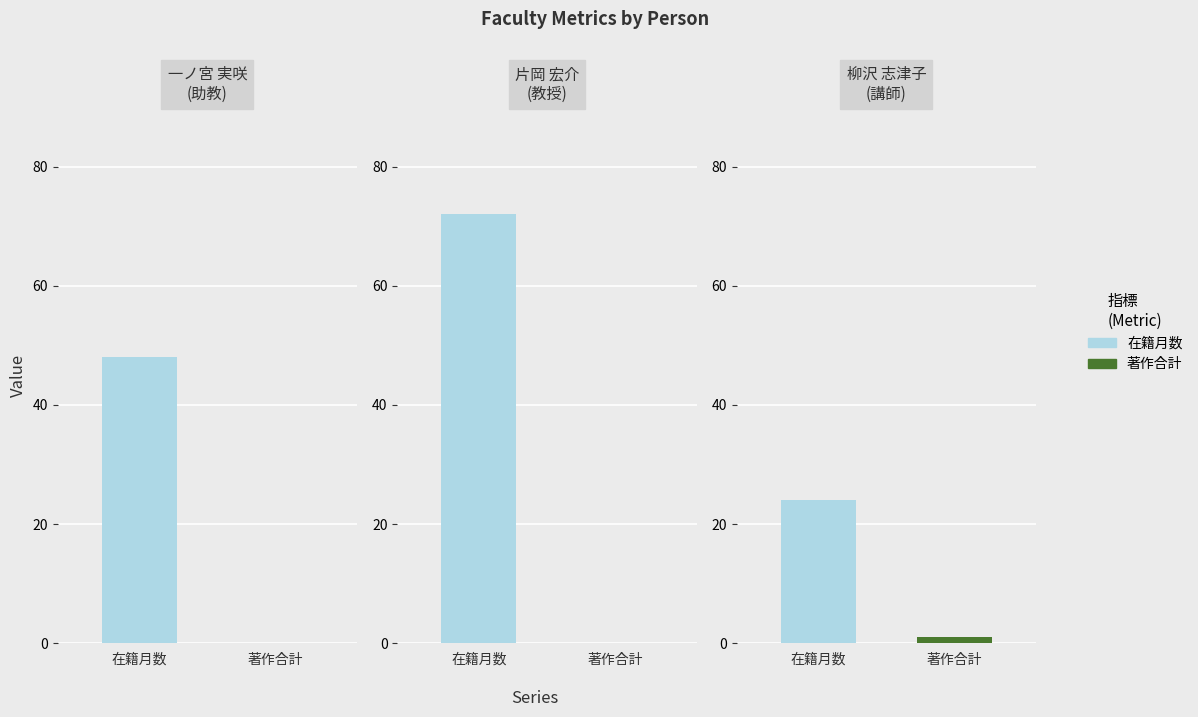

The value of 在籍月数 at 片岡 宏介
(教授) is 17. True or false?

False